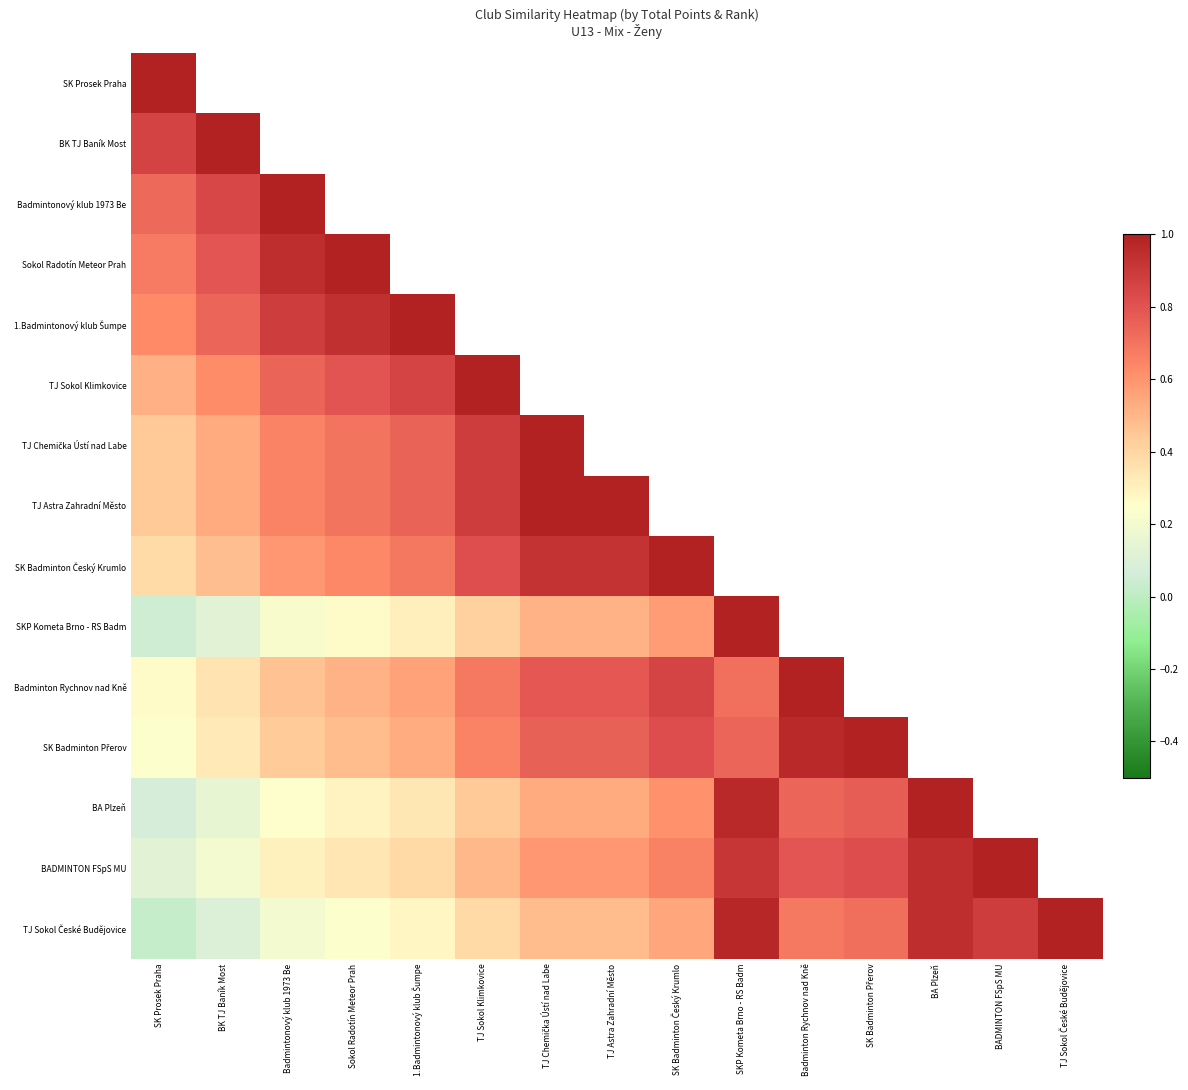

How many positive values does the 1.Badmintonový klub Šumpe series have?

5